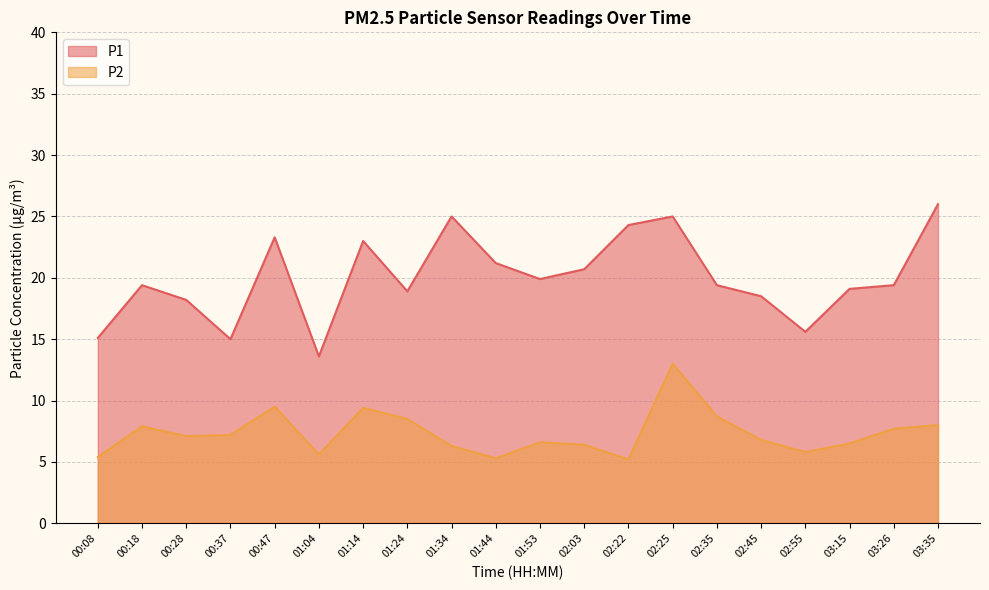

Which series changed the most between 01:44 and 02:55?

P1